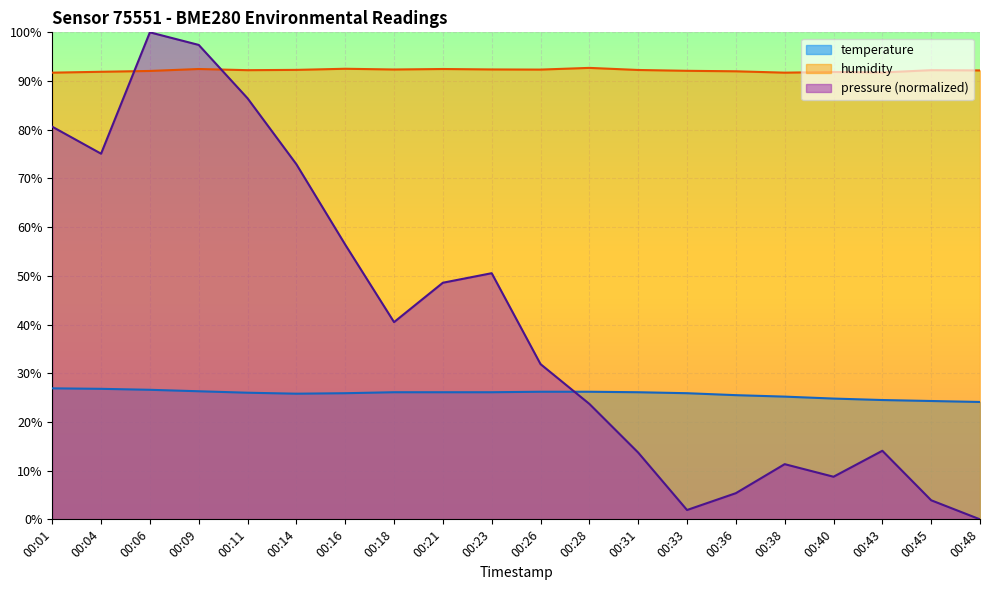

How many series are shown in this chart?

3